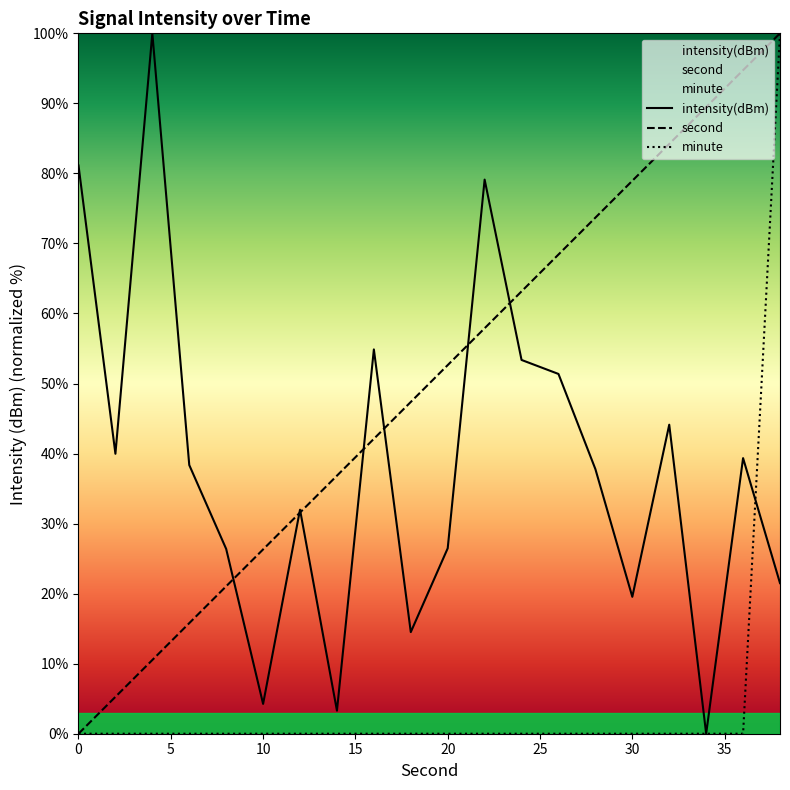

What is the average value of the minute series?

5.0